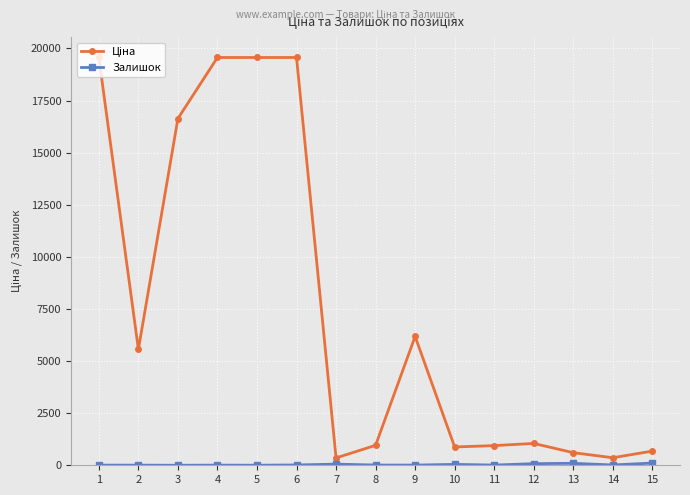

What is the maximum value shown in the chart?

19564.9